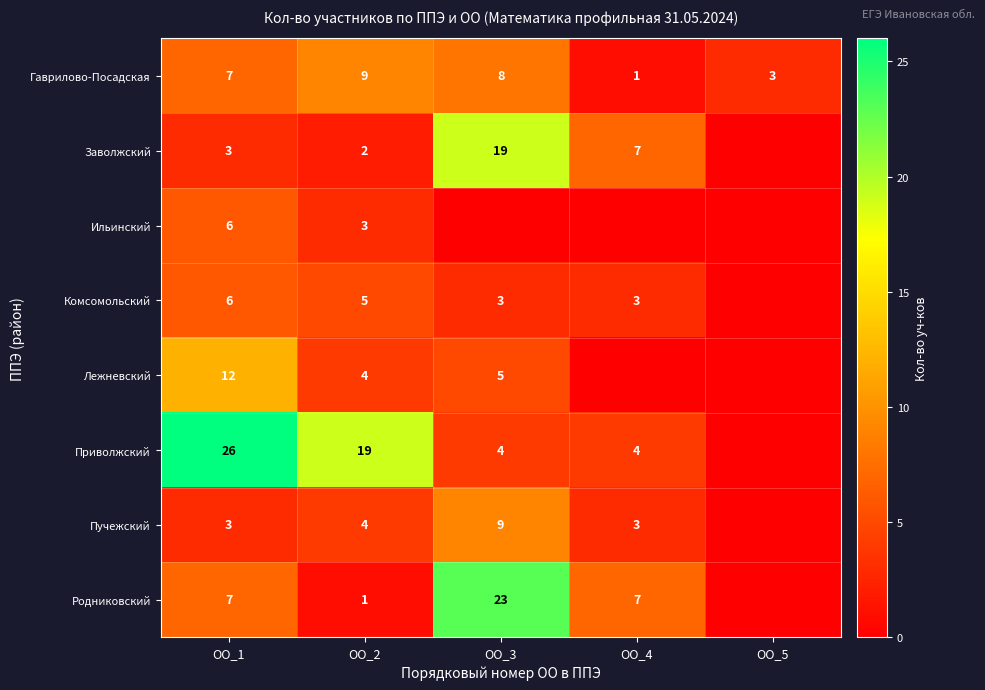

The value of Приволжский at ОО_2 is 19. True or false?

True